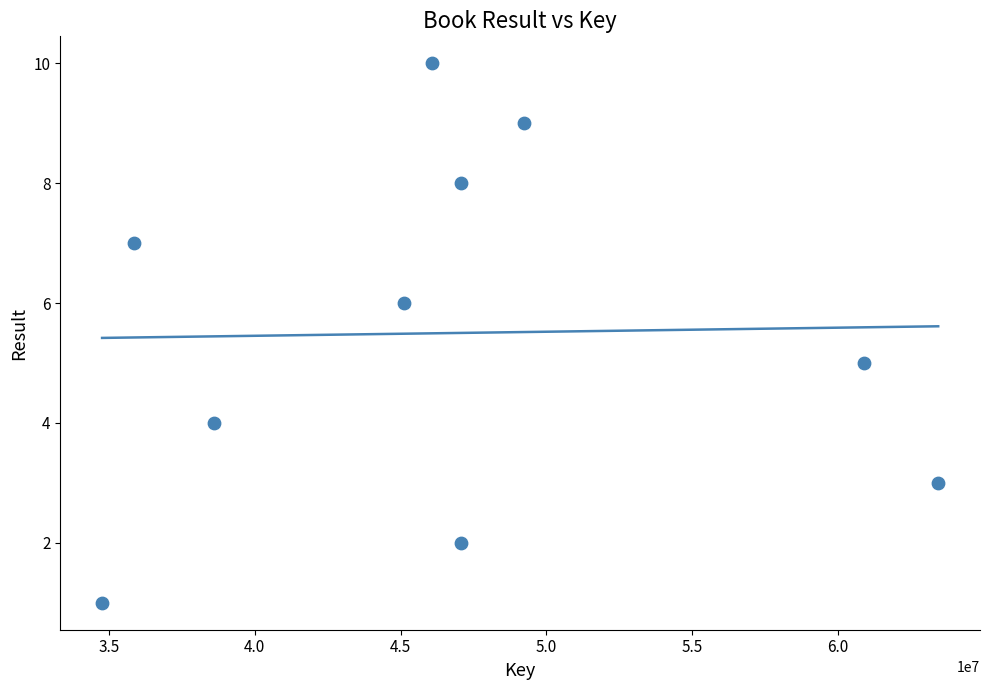

What is the range of X values (max minus min)?

28669108